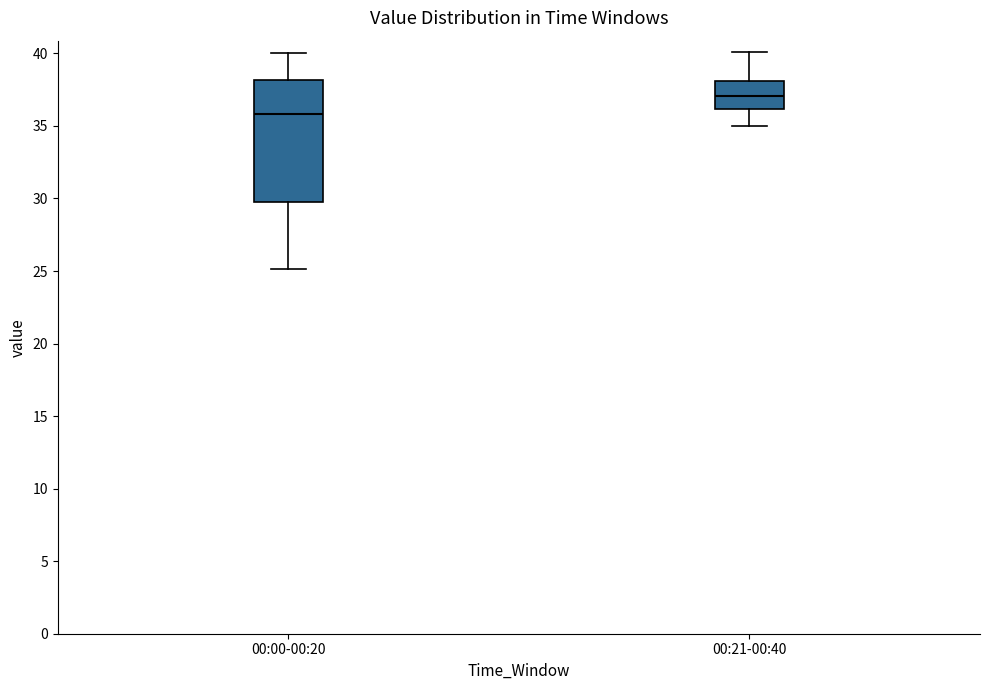

Comparing the boxes themselves (not the whiskers), which one is the tallest?

00:00-00:20